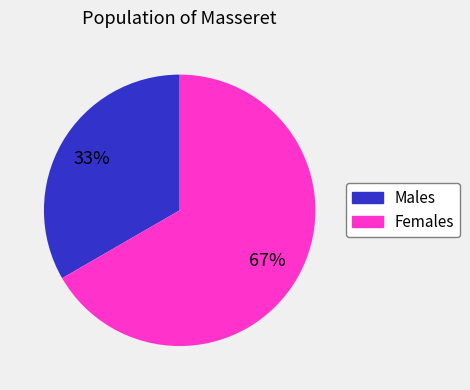

Is there a majority slice in this chart?

Yes